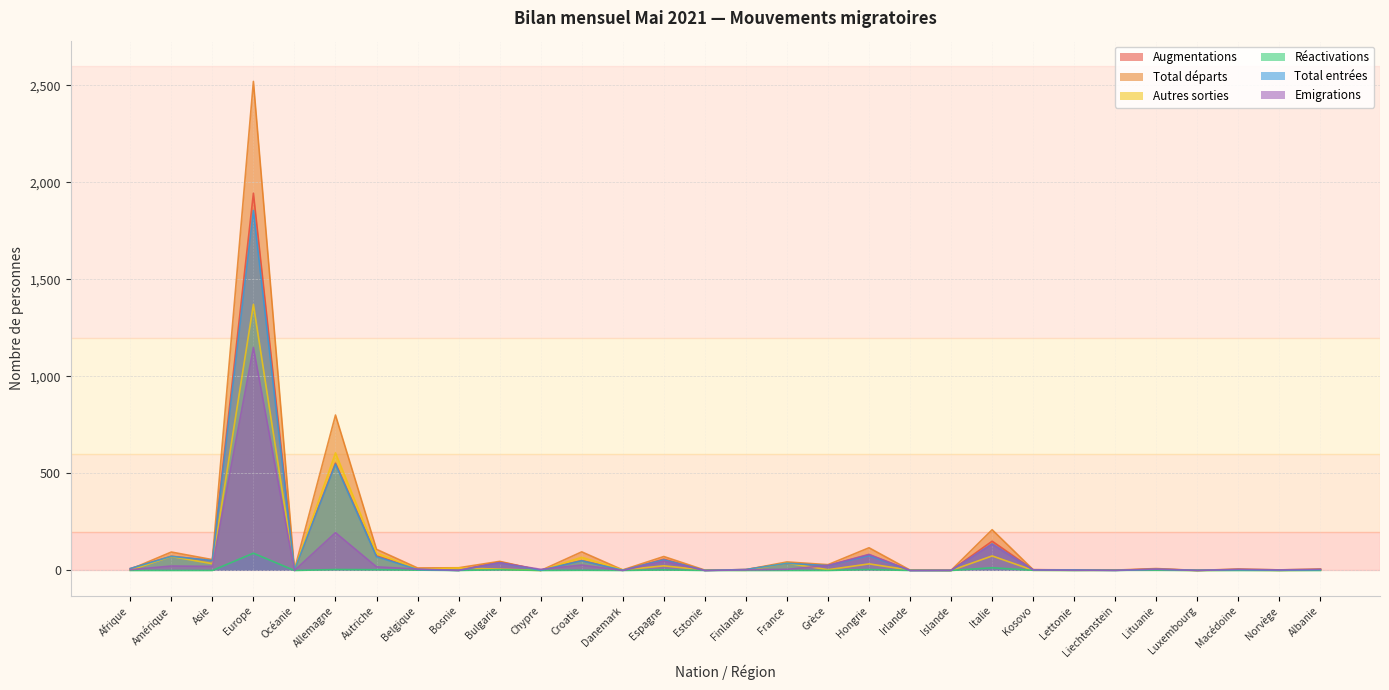

What are all the series names shown in the legend?

Augmentations, Total départs, Autres sorties, Réactivations, Total entrées, Emigrations